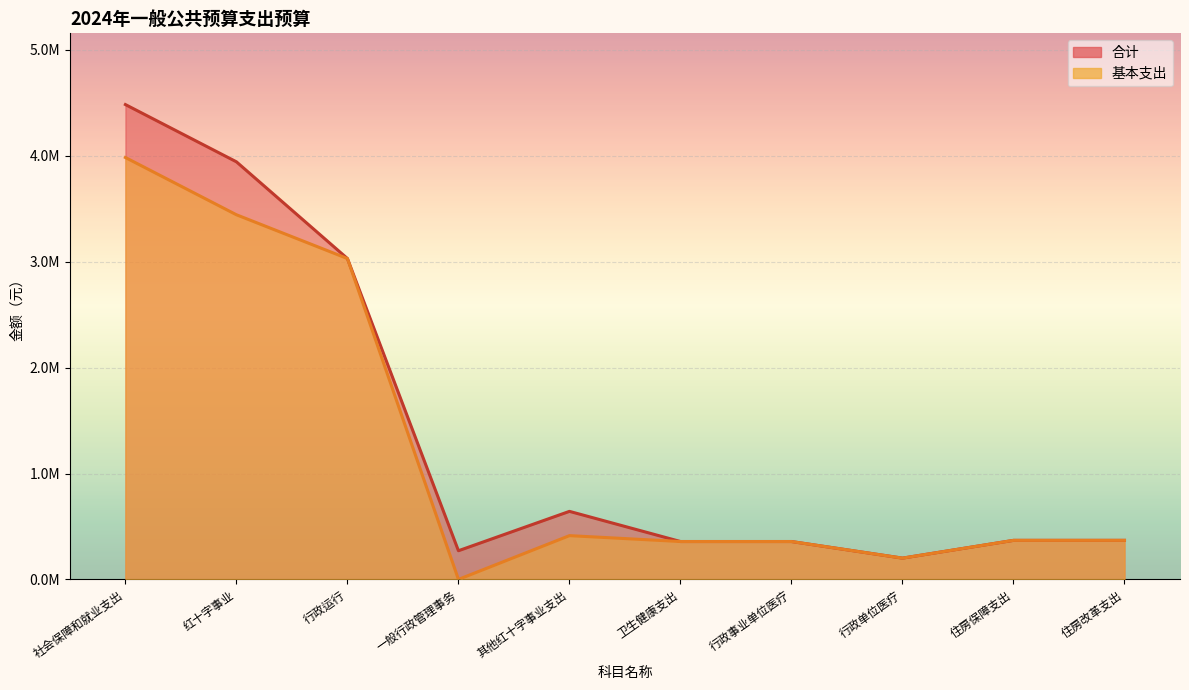

True or false: 基本支出 and 合计 cross at least once.

False